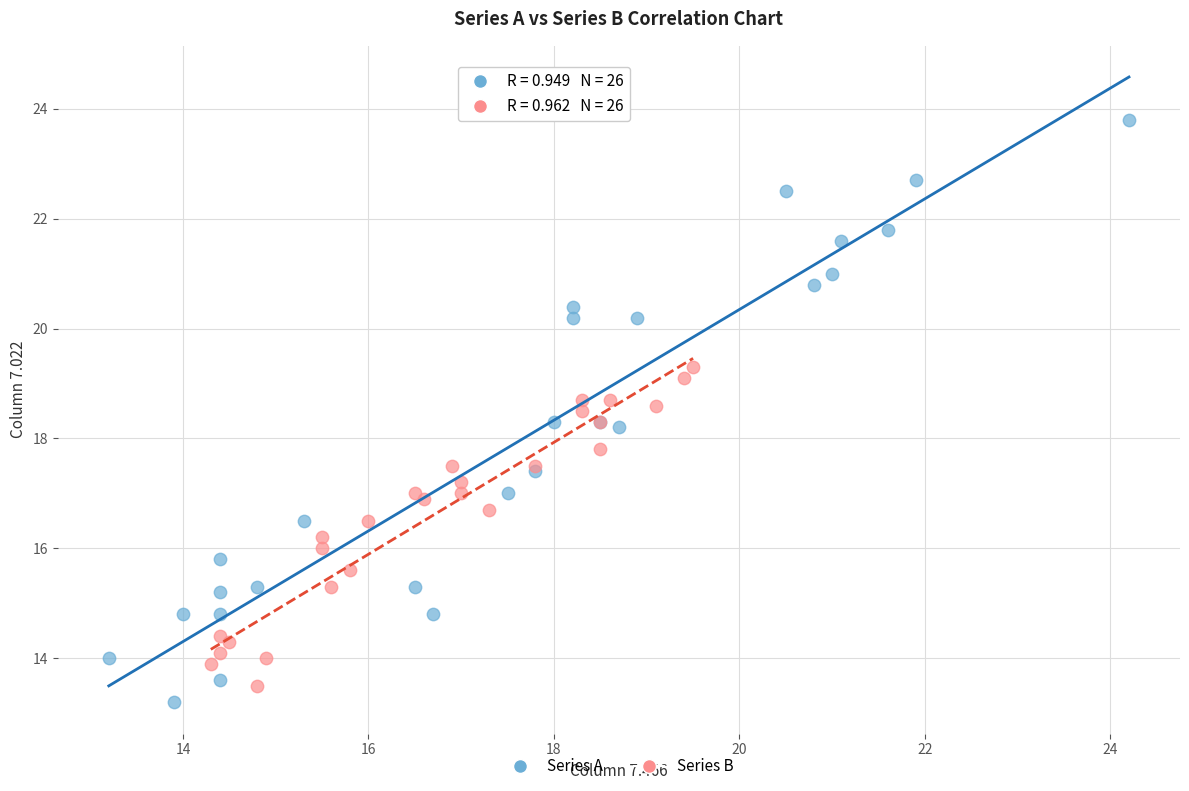

Which series has the widest spread of Y values?

Series A